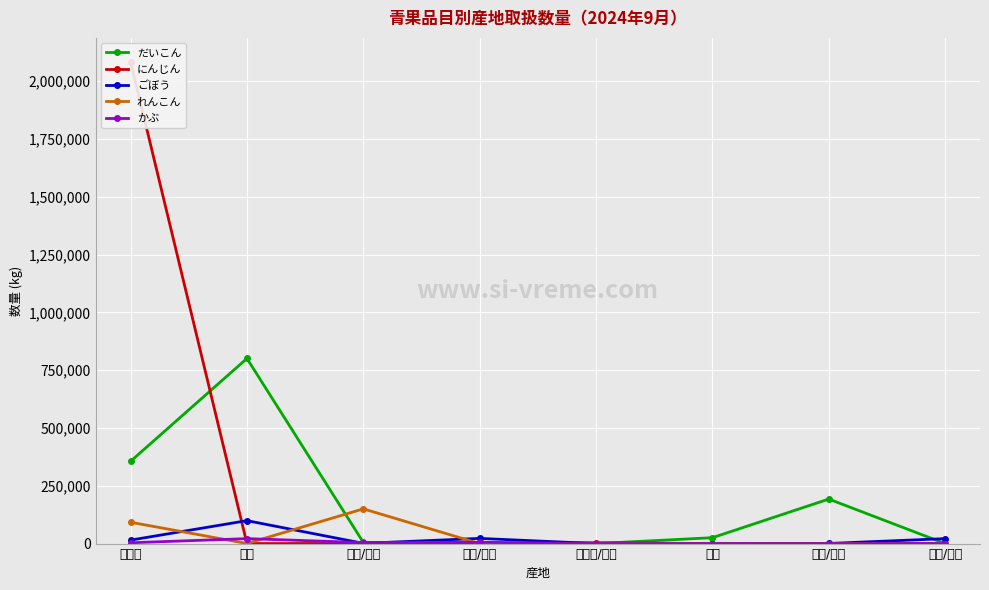

Rank the series by their maximum value, from lowest to highest.

かぶ, ごぼう, れんこん, だいこん, にんじん